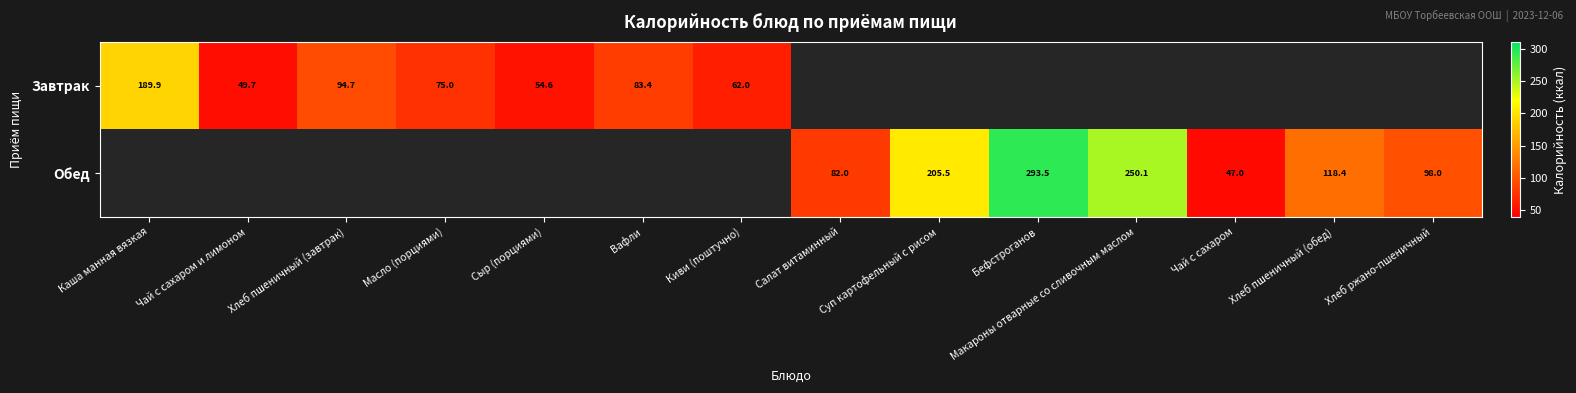

Is it true that Обед equals 118.4 at Хлеб пшеничный (обед)?

True